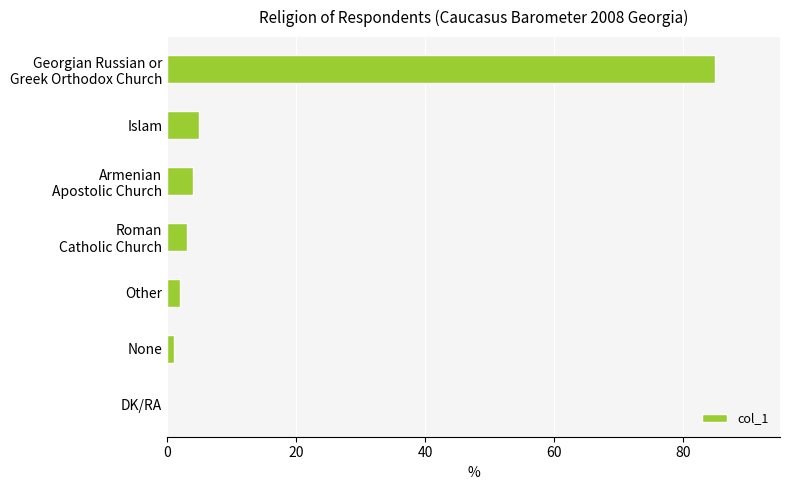

What is the maximum value shown in the chart?

85